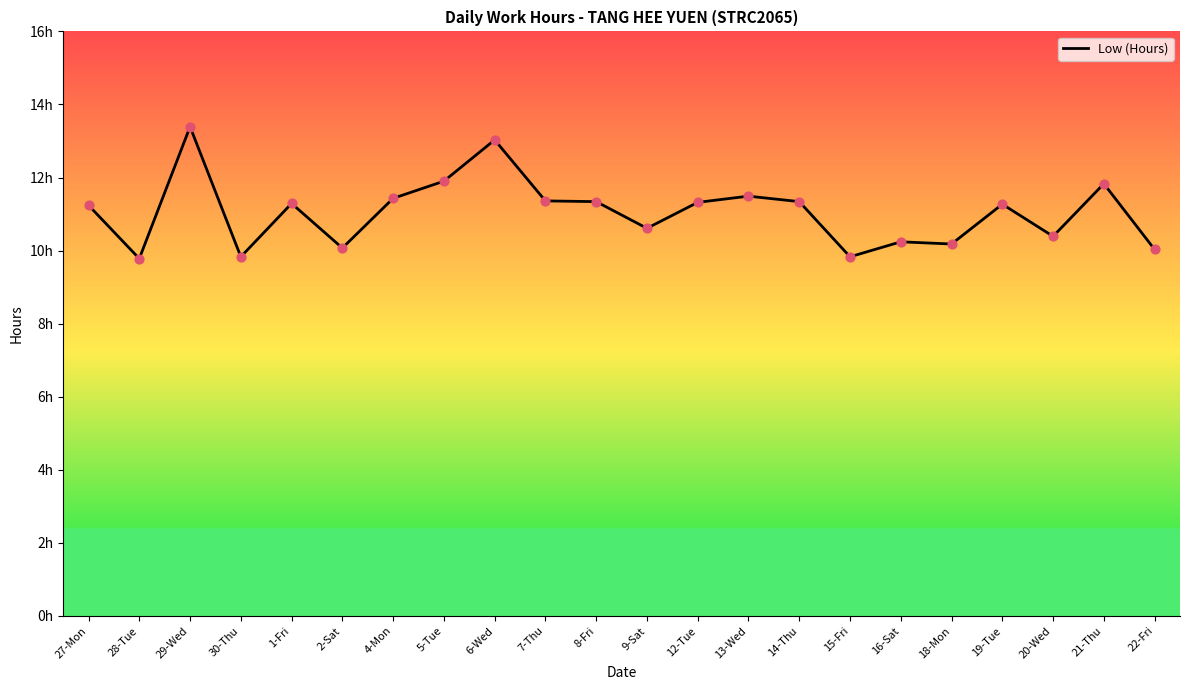

Between 27-Mon and 13-Wed, which is larger?

13-Wed